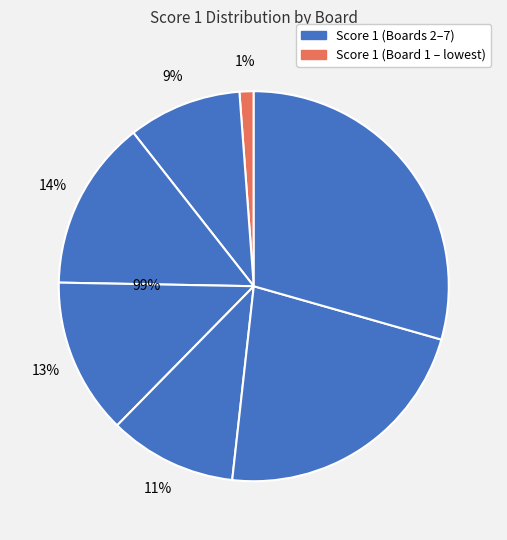

How many slices are in this pie chart?

7